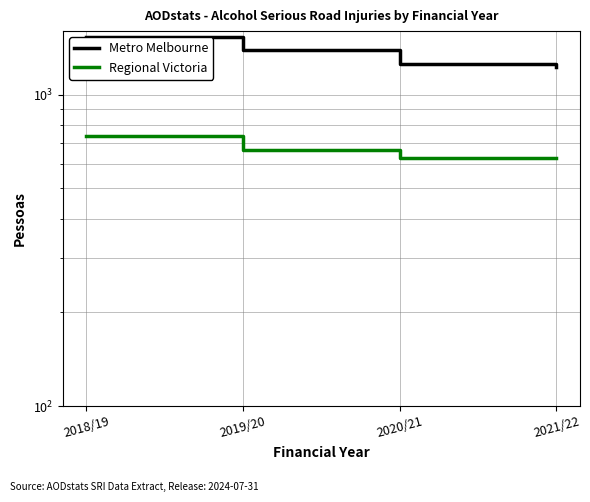

Reading left to right, what are all the values shown in this chart?

Metro Melbourne: 1532	1393	1258	1228
Regional Victoria: 739	665	625	627